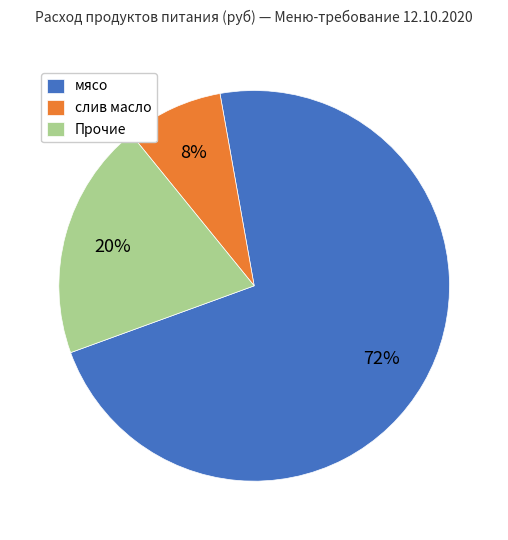

Is it true that слив масло is 8% of the pie?

True